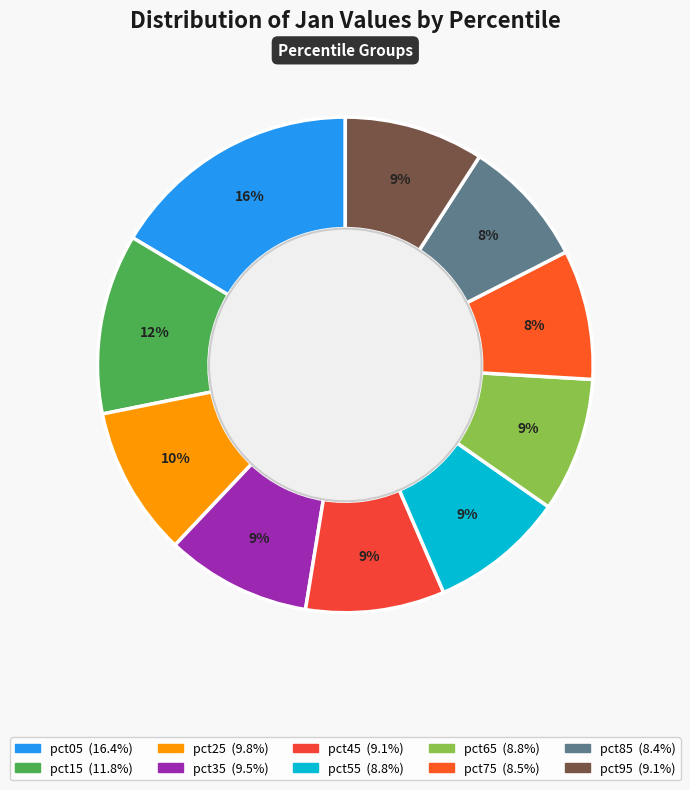

Is it true that pct45 is 9% of the pie?

True